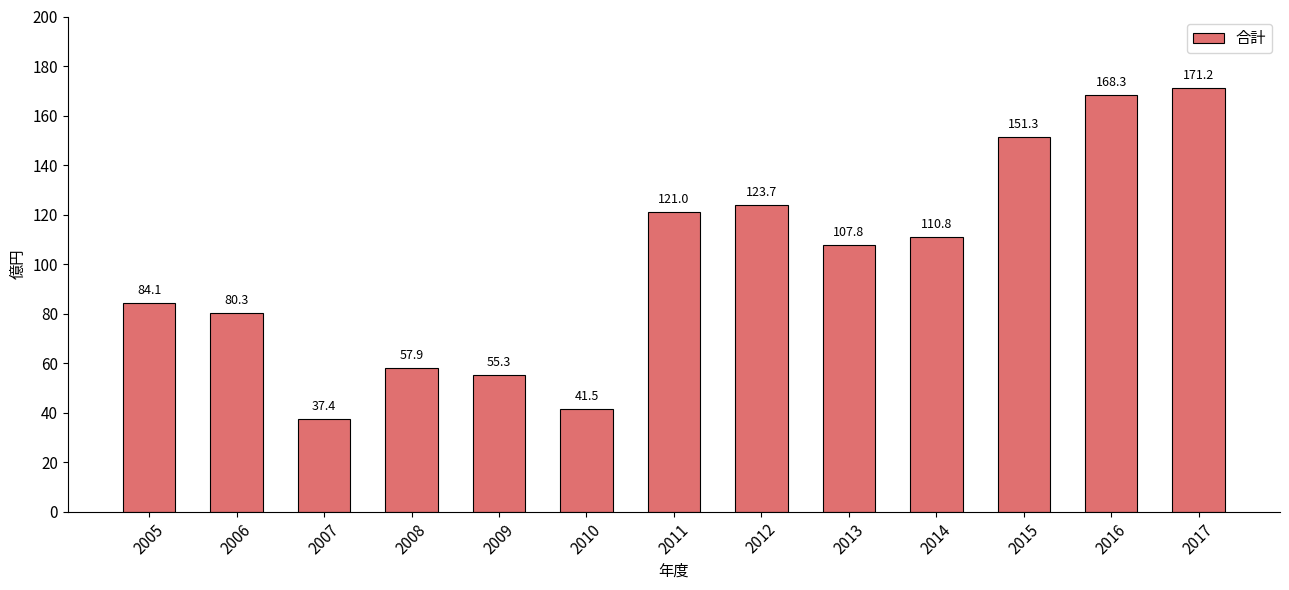

Which has a higher value, 2017 or 2005?

2017